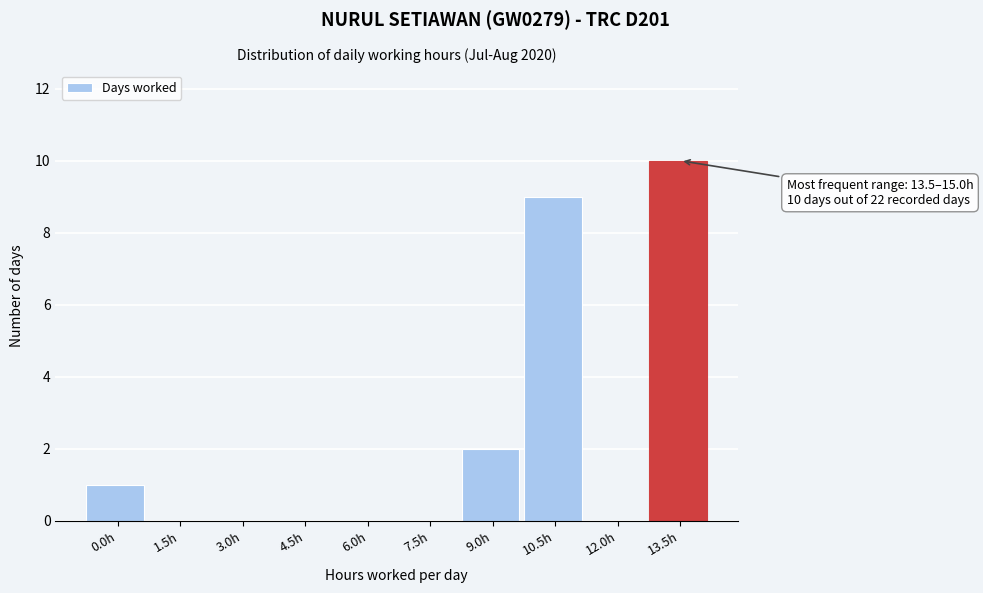

Reading left to right, what are all the values shown in this chart?

0.0h=1	1.5h=0	3.0h=0	4.5h=0	6.0h=0	7.5h=0	9.0h=2	10.5h=9	12.0h=0	13.5h=10